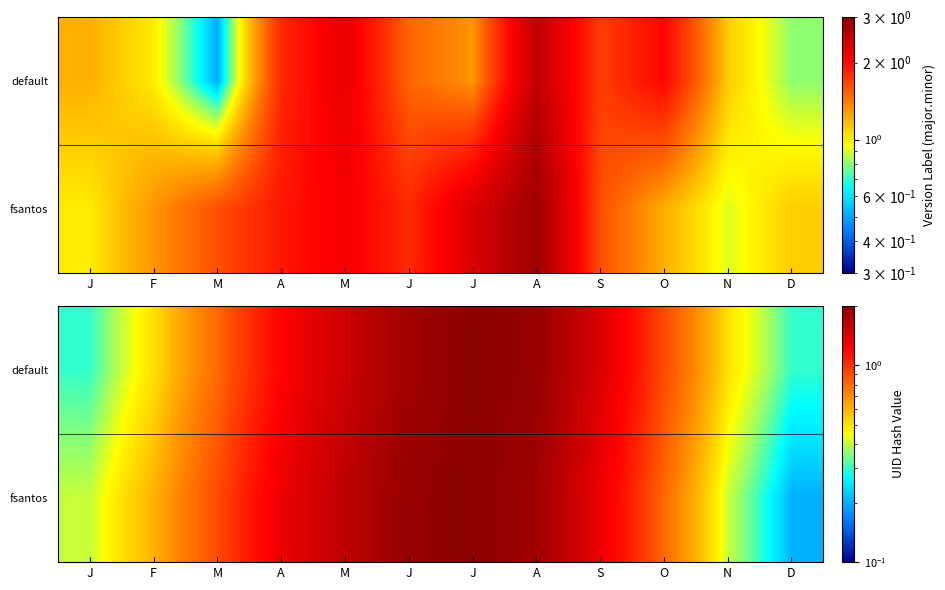

What is the total value across all series at J?

0.7